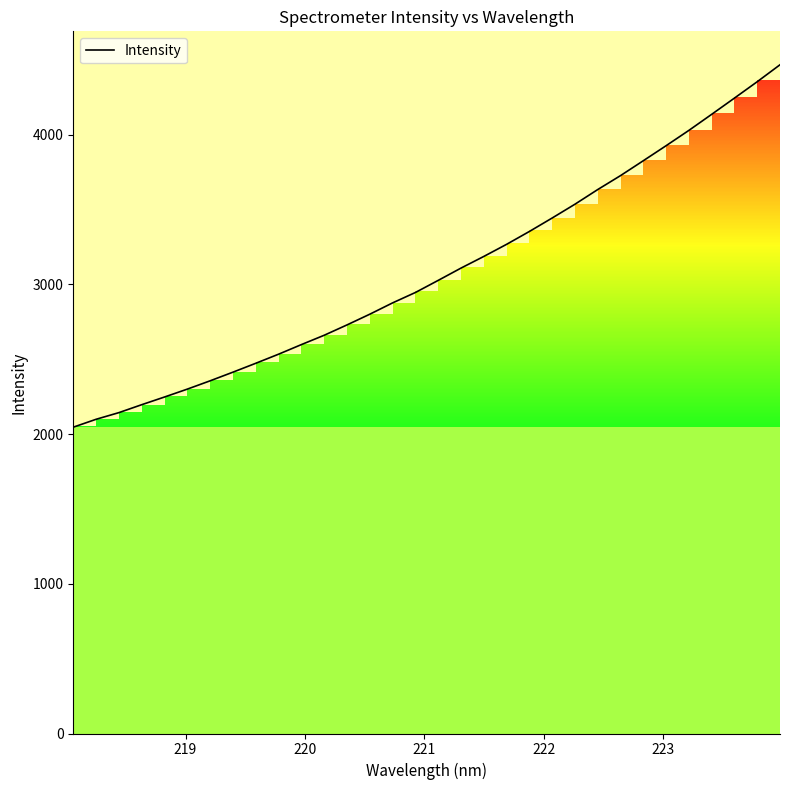

What is the smallest value displayed?

2045.7